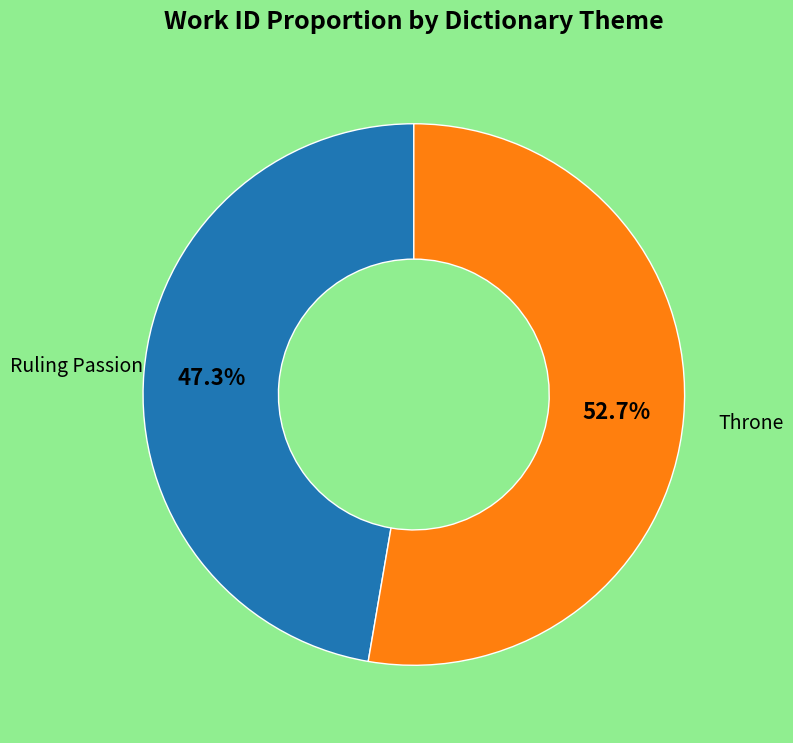

Do Ruling Passion and Throne together represent more than half of the pie?

Yes